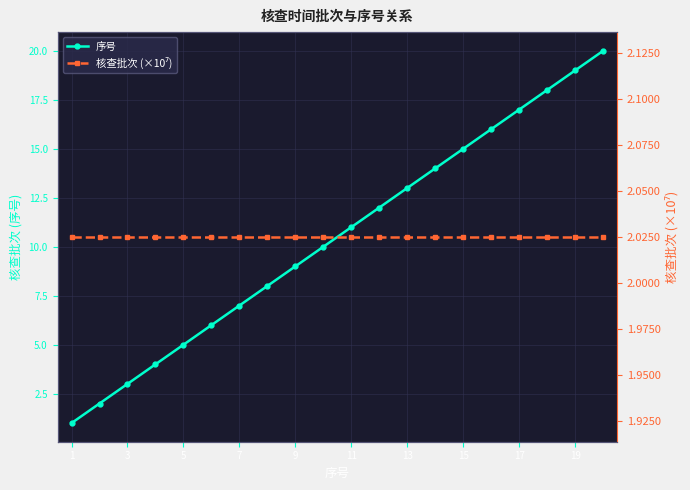

The value of 序号 at 13 is 7.2. True or false?

False